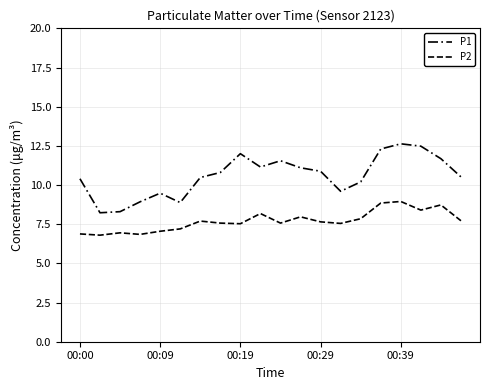

How many lines are shown in the chart?

2